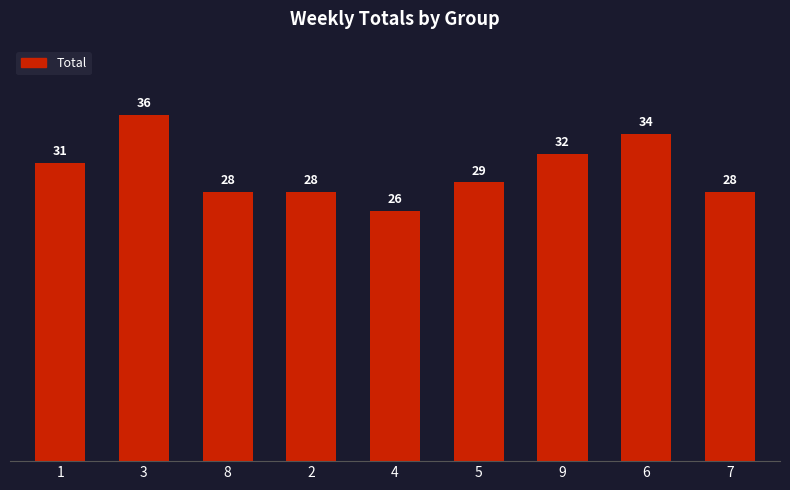

Which has a higher value, 4 or 6?

6